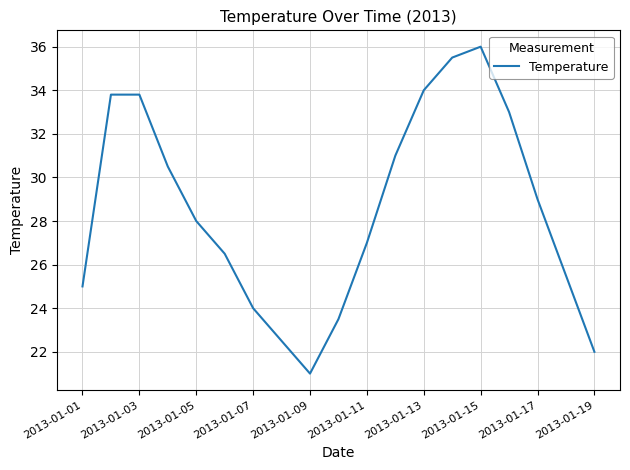

How many lines are shown in the chart?

1